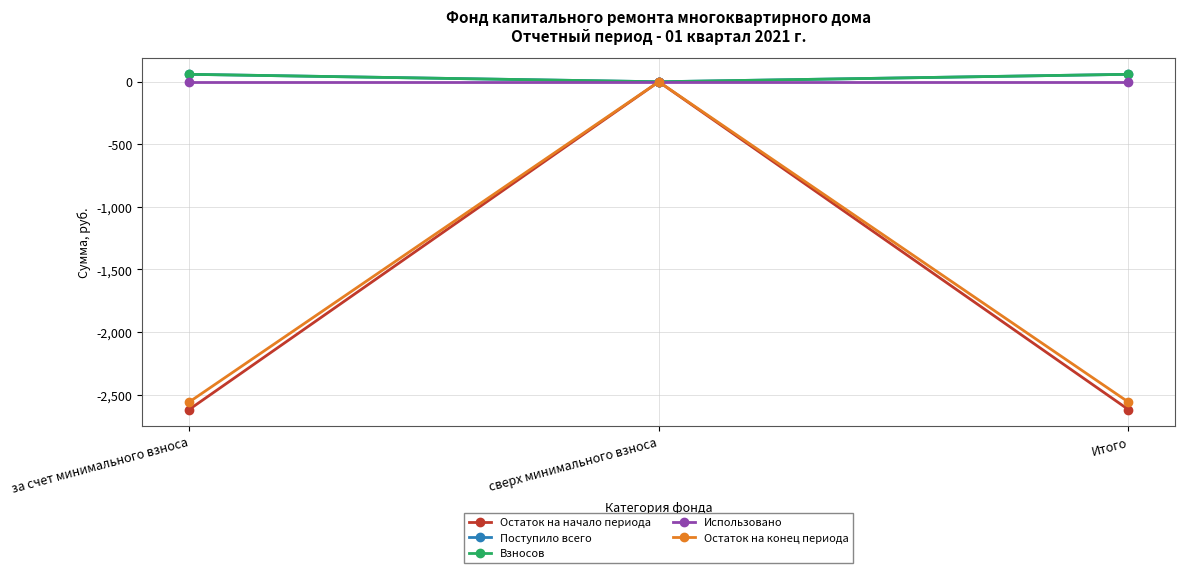

Is the value of Использовано at за счет минимального взноса greater than the value of Взносов at Итого?

No